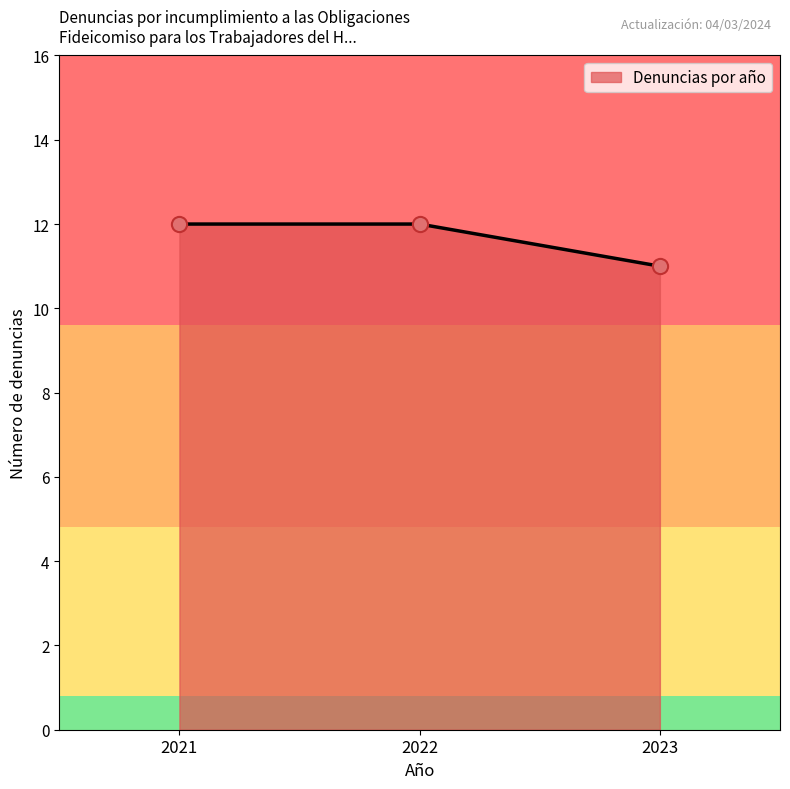

Which has a higher value, 2023 or 2022?

2022